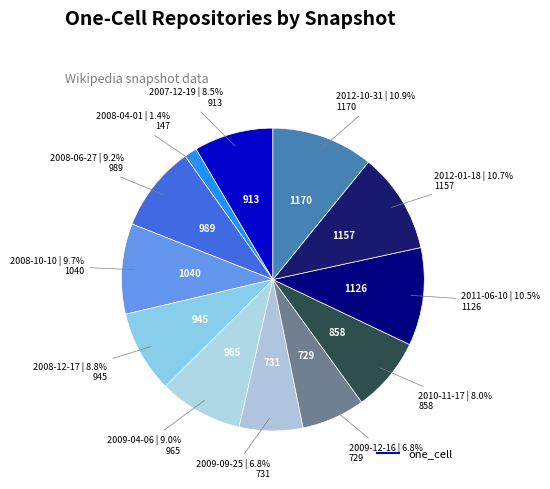

Count the number of slices in the pie.

12